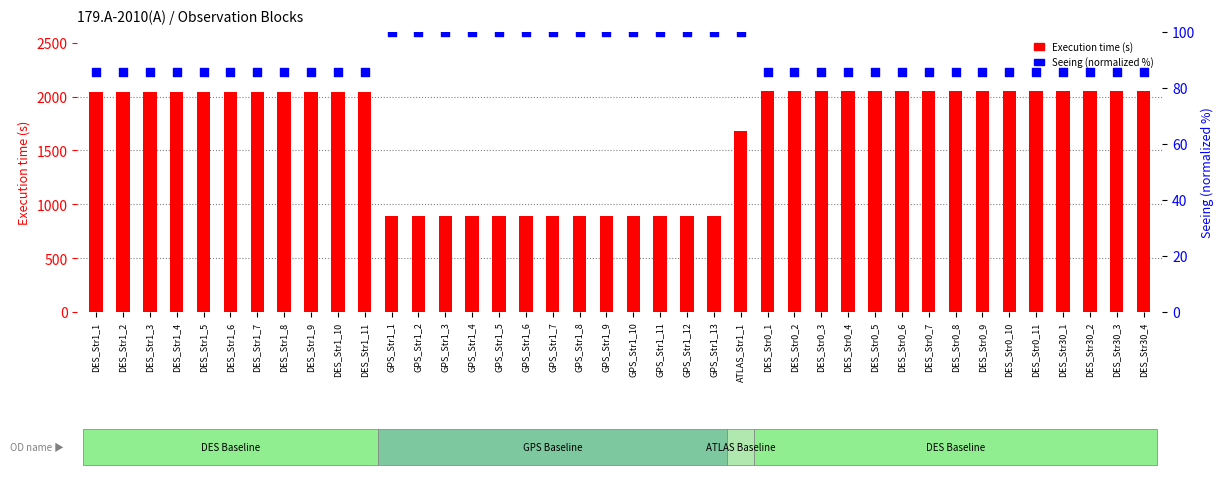

Which series reaches the maximum Y coordinate?

Execution time (s)